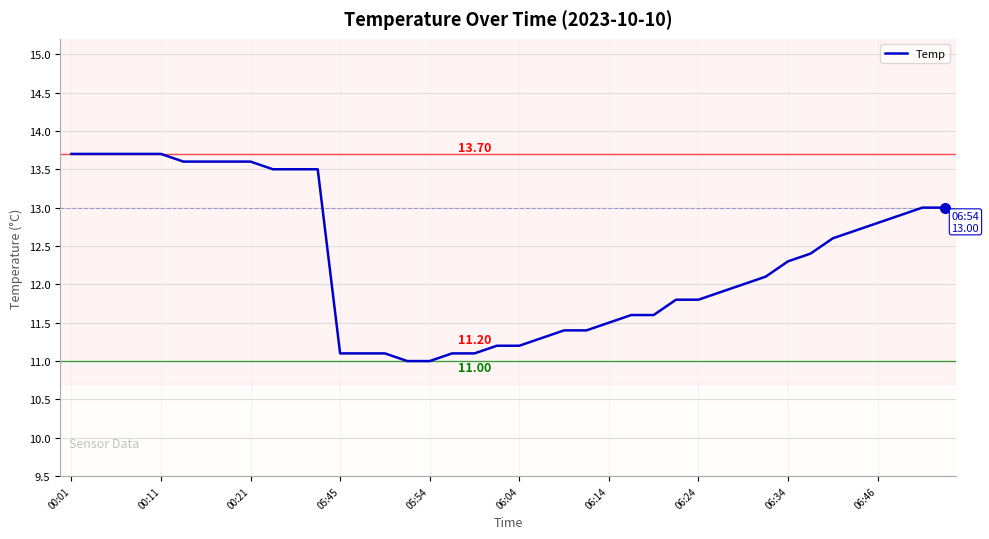

What is the smallest value displayed?

11.0